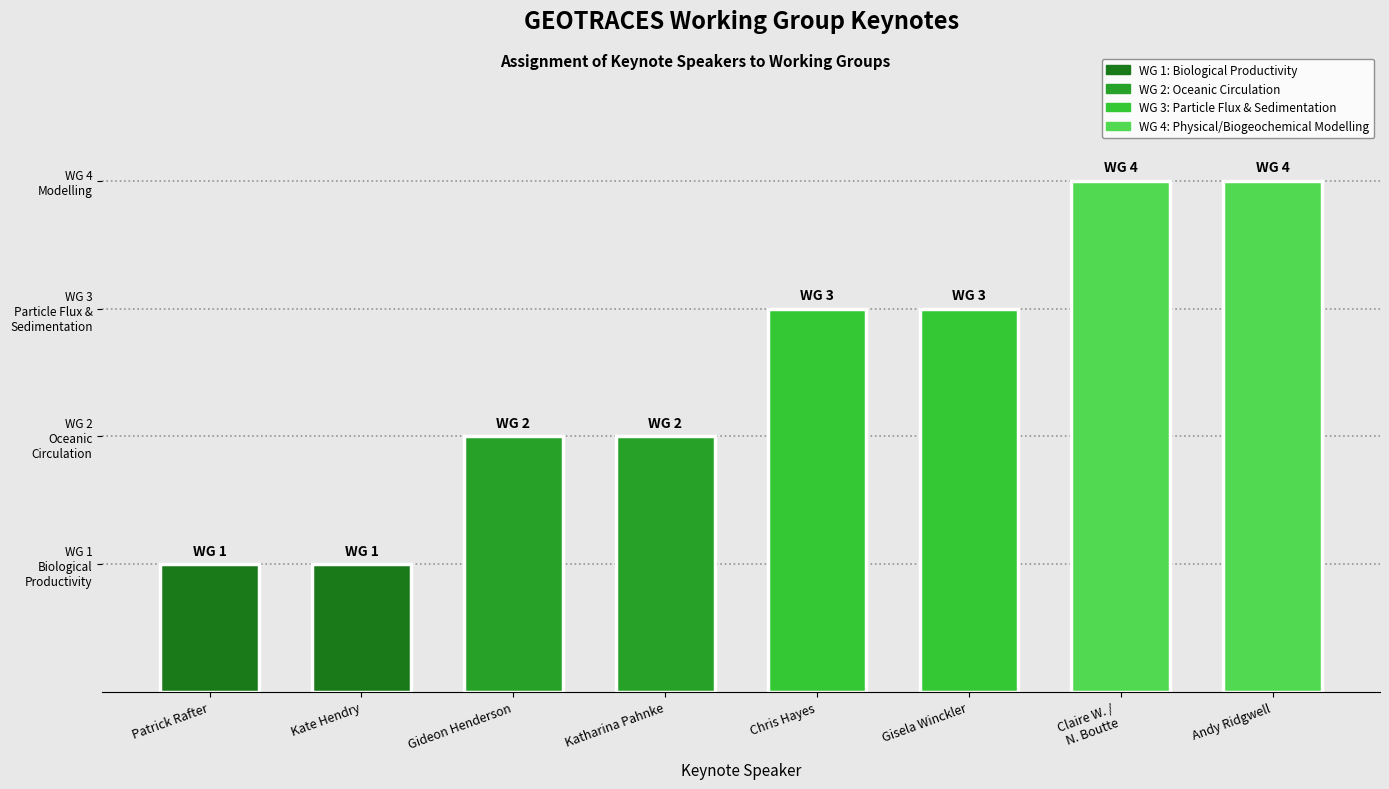

What is the sum of the values at Gideon Henderson and Kate Hendry?

3